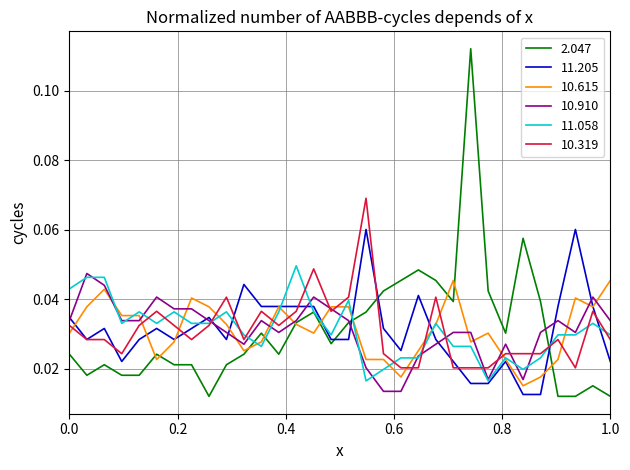

Which series has the widest spread of values?

2.047